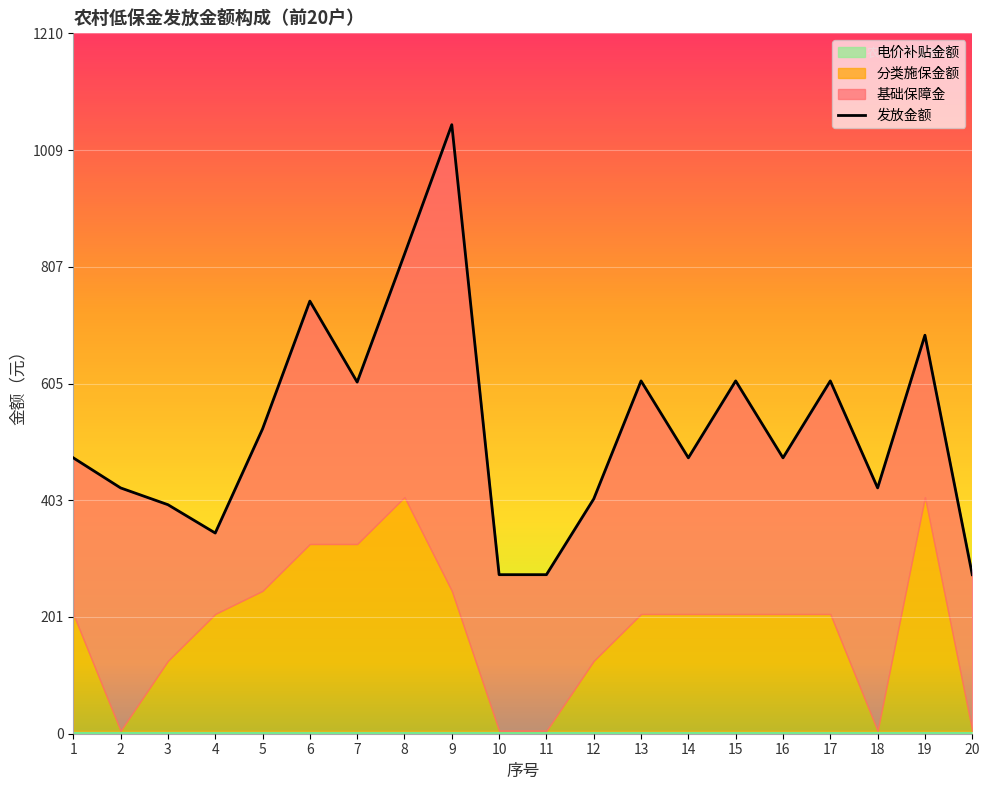

True or false: 基础保障金 has a value of 58 at 10.

False